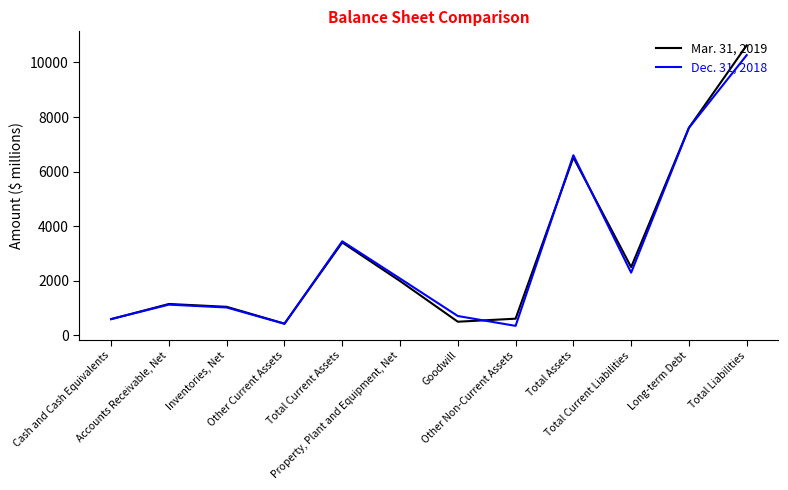

At which label is Mar. 31, 2019 closest to 5529?

Total Assets